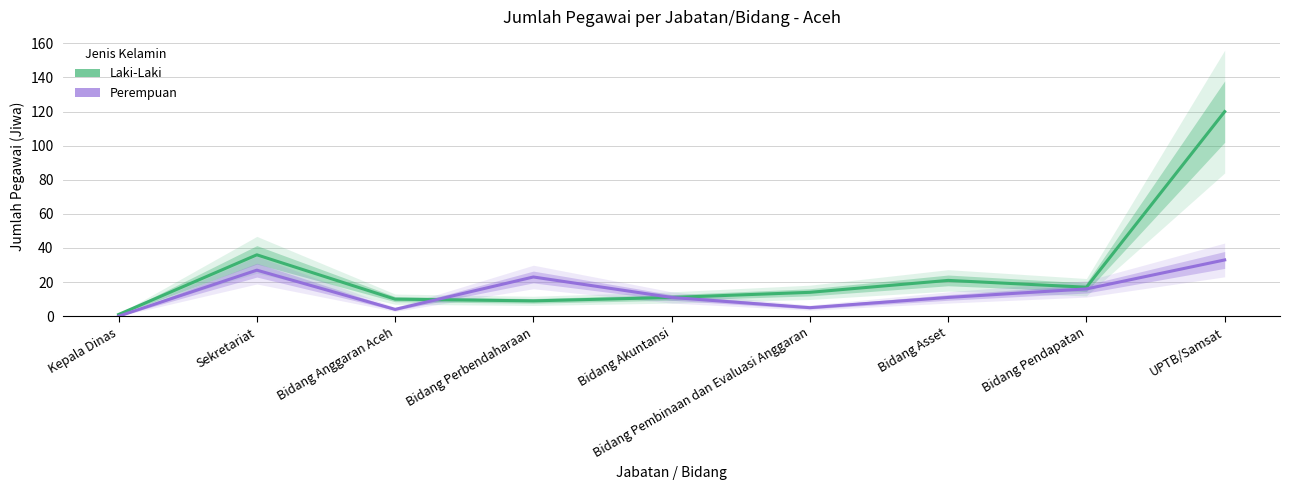

What is the spread (max minus min) of values at Bidang Perbendaharaan?

14